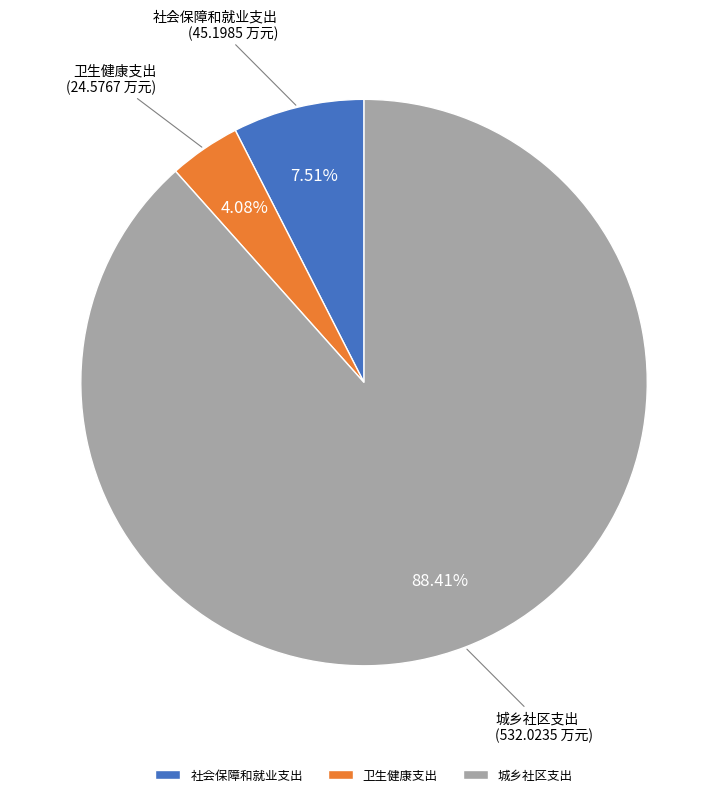

What is the largest slice in the pie chart?

城乡社区支出